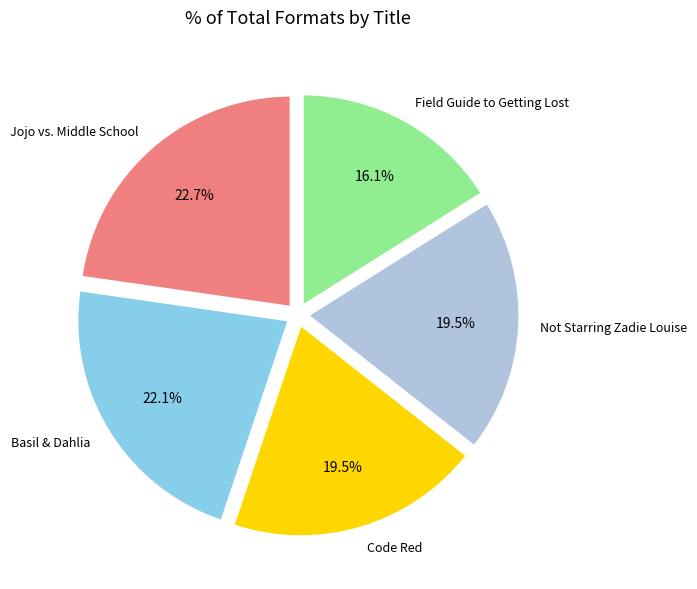

Is there a majority slice in this chart?

No